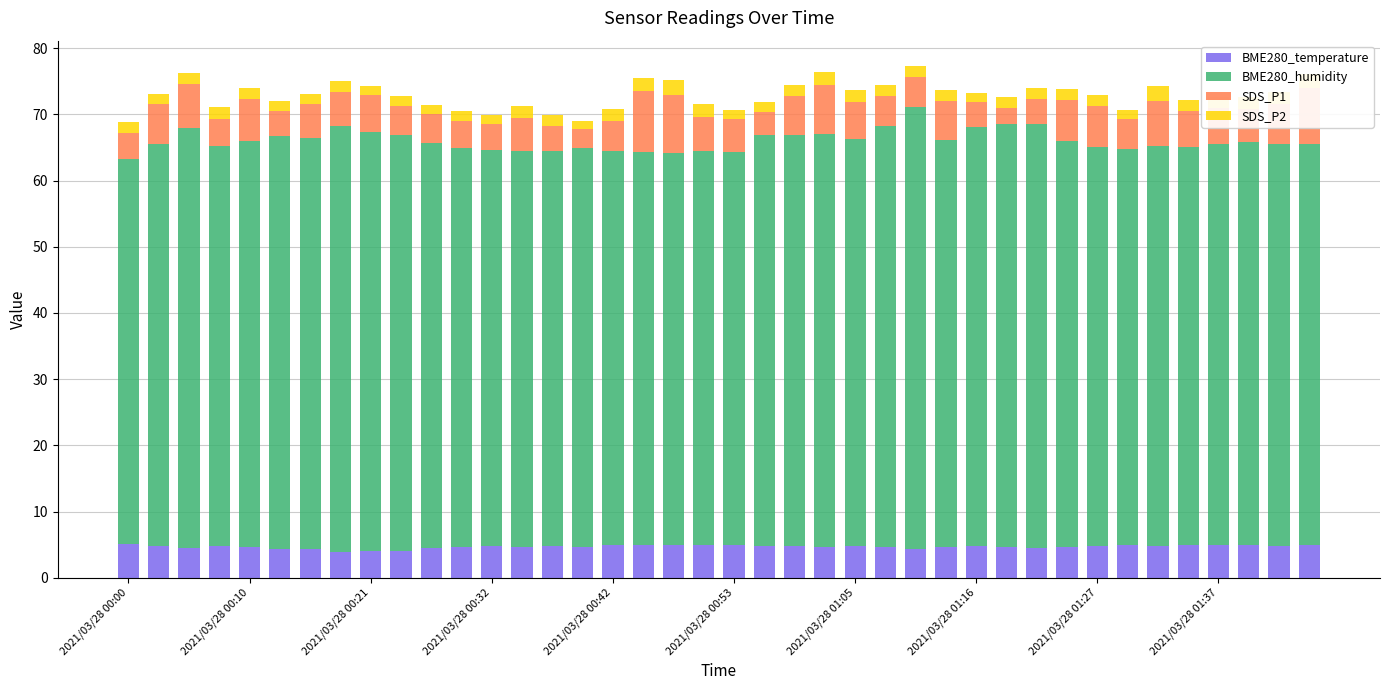

What is the maximum value for BME280_temperature?

5.2